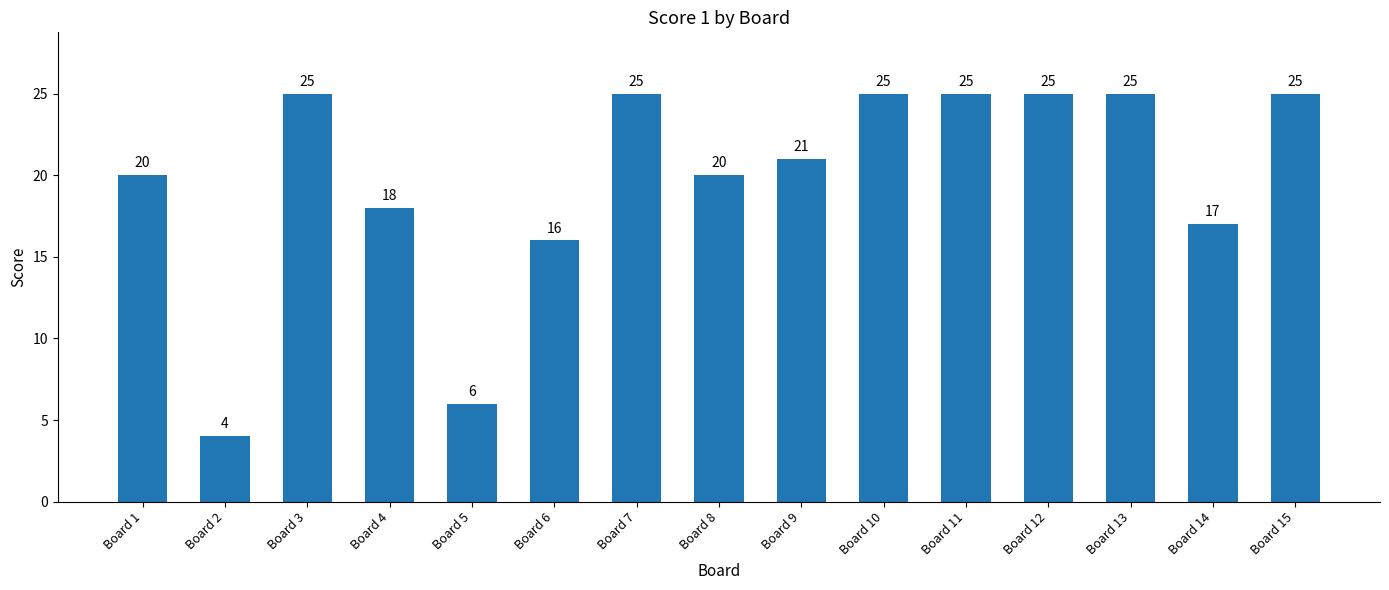

At which label is the value closest to 14?

Board 6